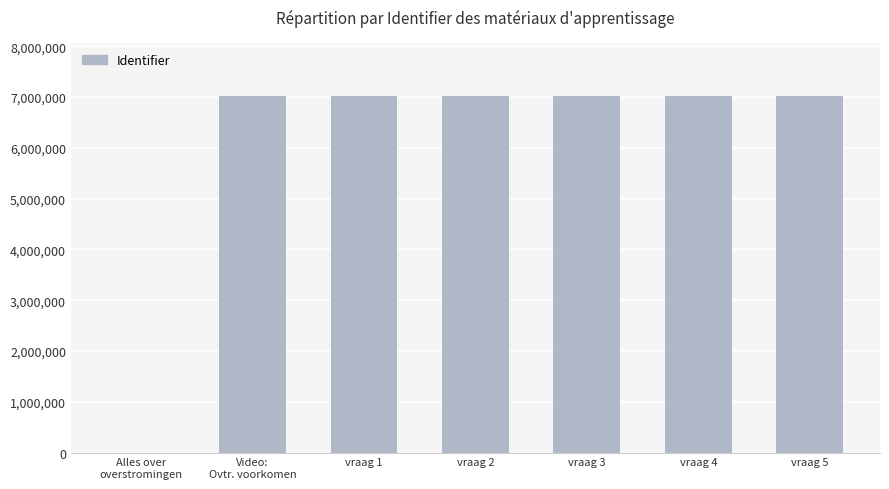

Reading right to left, transcribe all the data shown in this chart.

7022017	7022016	7022014	7022013	7022012	7022011	0